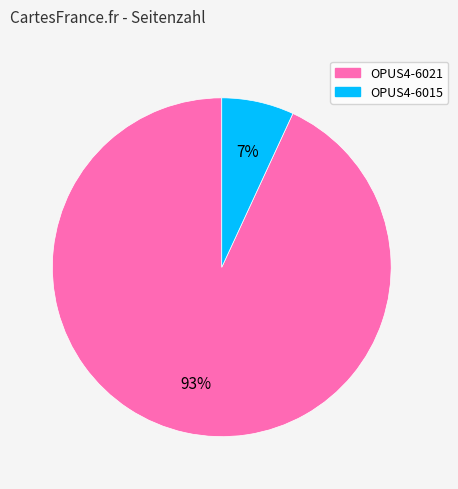

To the nearest percent, what is the average slice percentage?

50%